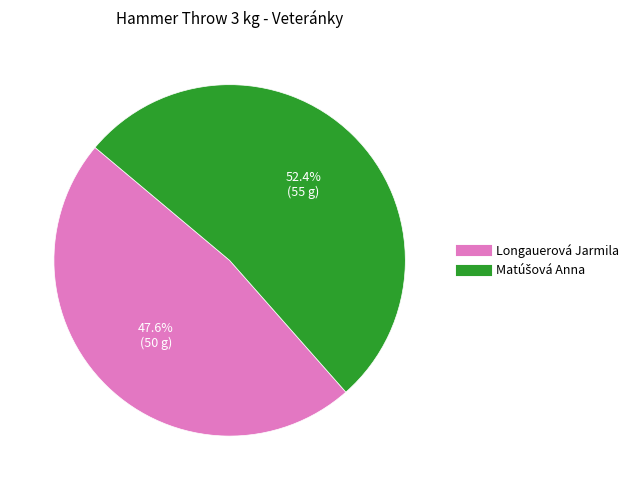

To the nearest percent, what portion does Longauerová Jarmila represent?

48%